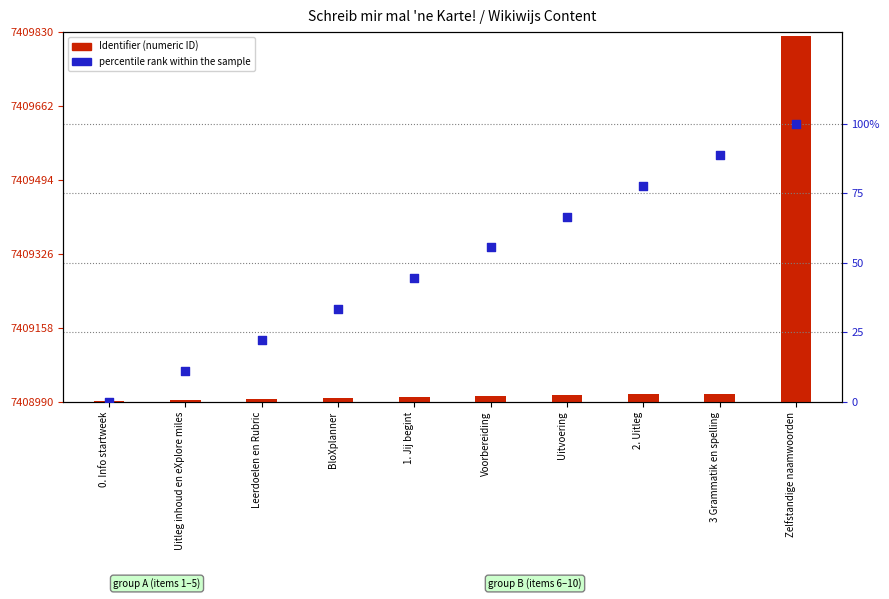

Which series contains the lowest Y value?

percentile rank within the sample